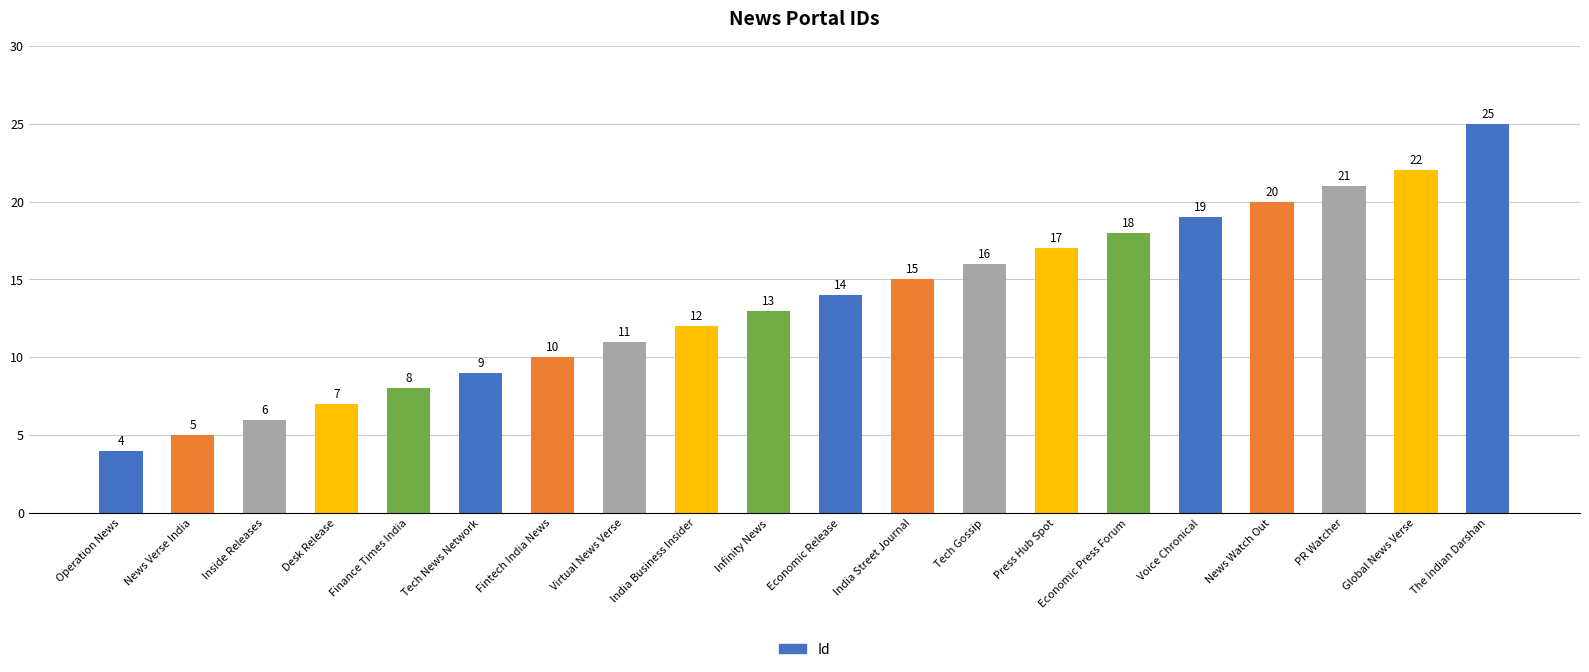

Reading right to left, transcribe all the data shown in this chart.

25	22	21	20	19	18	17	16	15	14	13	12	11	10	9	8	7	6	5	4